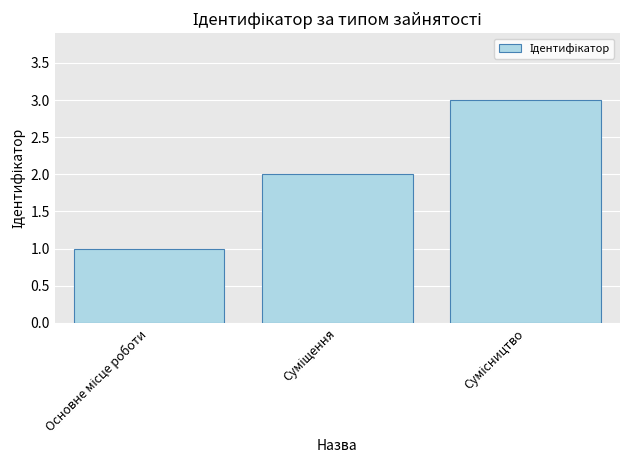

What is the average value?

2